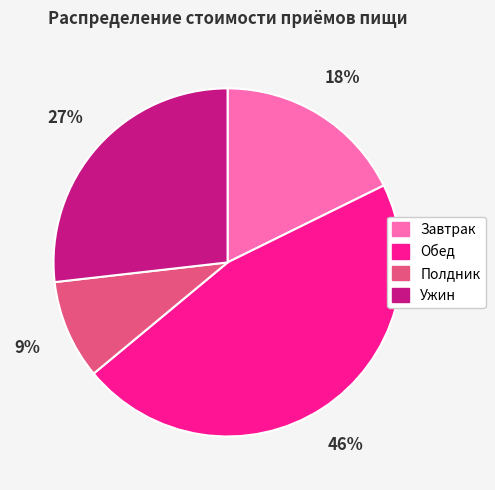

Is Обед the majority of the pie?

No